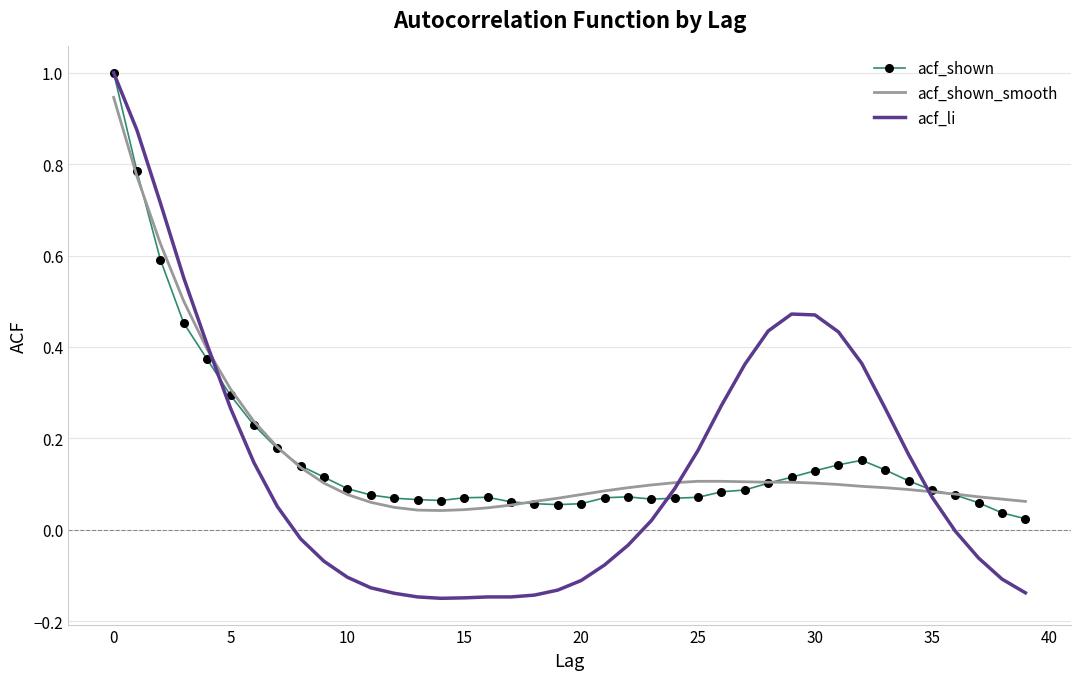

Which series has the widest spread of values?

acf_li